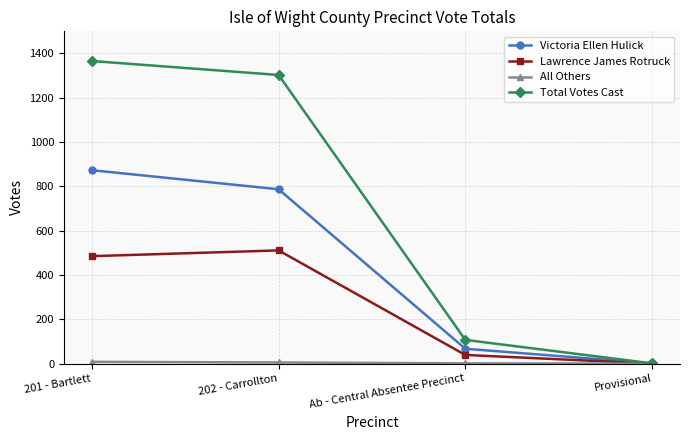

True or false: Total Votes Cast has more than 1 points higher than both neighbors.

False